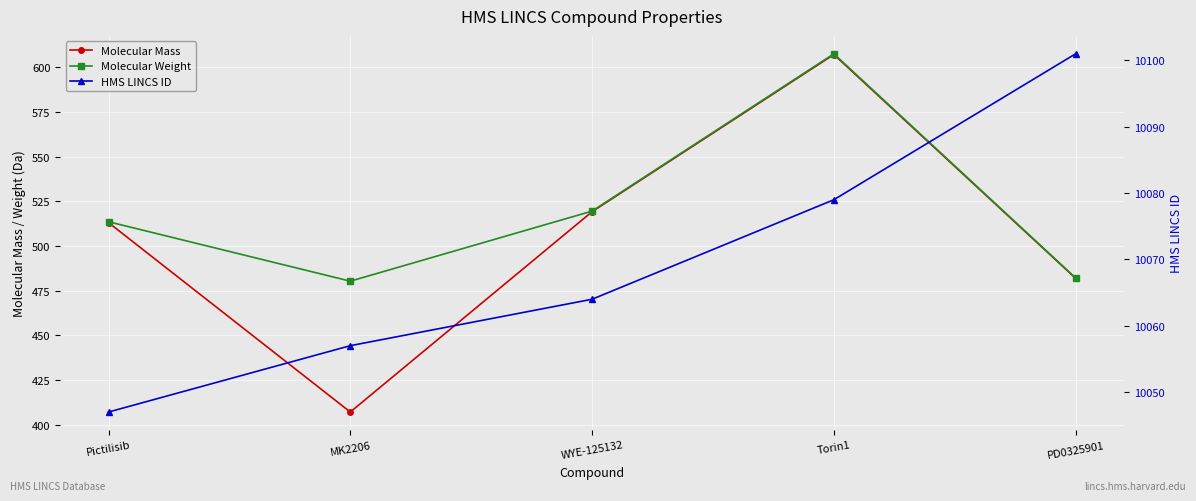

The Molecular Mass series shows 607.2 at Torin1. True or false?

True